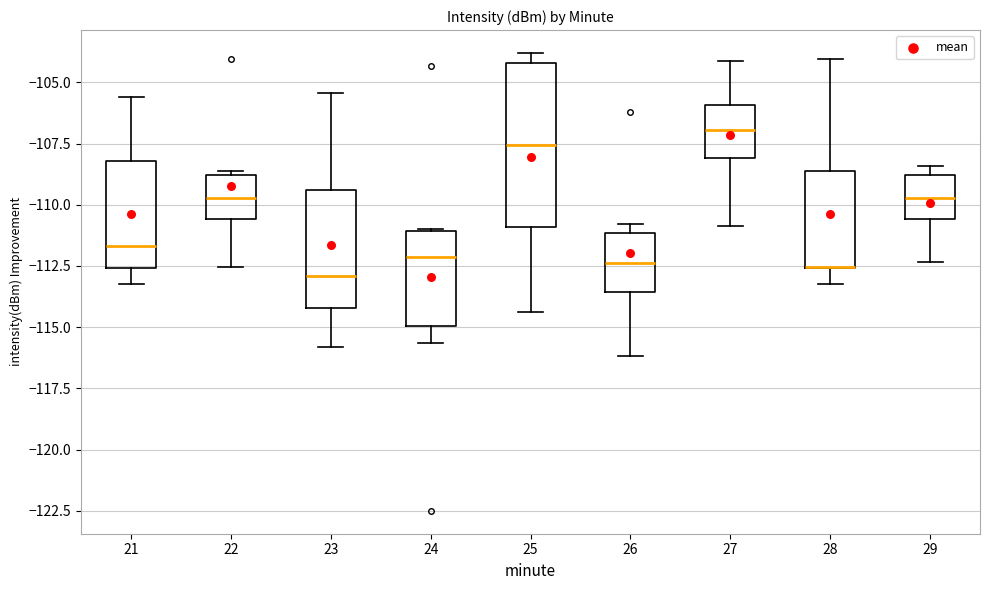

Reading left to right, read every box against the y-axis: the position of its median line, the range the box covers, and the ends of its whiskers. The values are not printed on the chart, so give them approximately, as read against the axis.

21: median -111.5, box -112.5 to -108.0, whiskers -113.0 to -105.5
22: median -109.5, box -110.5 to -109.0, whiskers -112.5 to -108.5
23: median -113.0, box -114.0 to -109.5, whiskers -116.0 to -105.5
24: median -112.0, box -115.0 to -111.0, whiskers -115.5 to -111.0
25: median -107.5, box -111.0 to -104.0, whiskers -114.5 to -104.0 (just above the box's upper edge)
26: median -112.5, box -113.5 to -111.0, whiskers -116.0 to -111.0 (just above the box's upper edge)
27: median -107.0, box -108.0 to -106.0, whiskers -111.0 to -104.0
28: median -112.5 (drawn on the box's lower edge), box -112.5 to -108.5, whiskers -113.0 to -104.0
29: median -109.5, box -110.5 to -109.0, whiskers -112.5 to -108.5